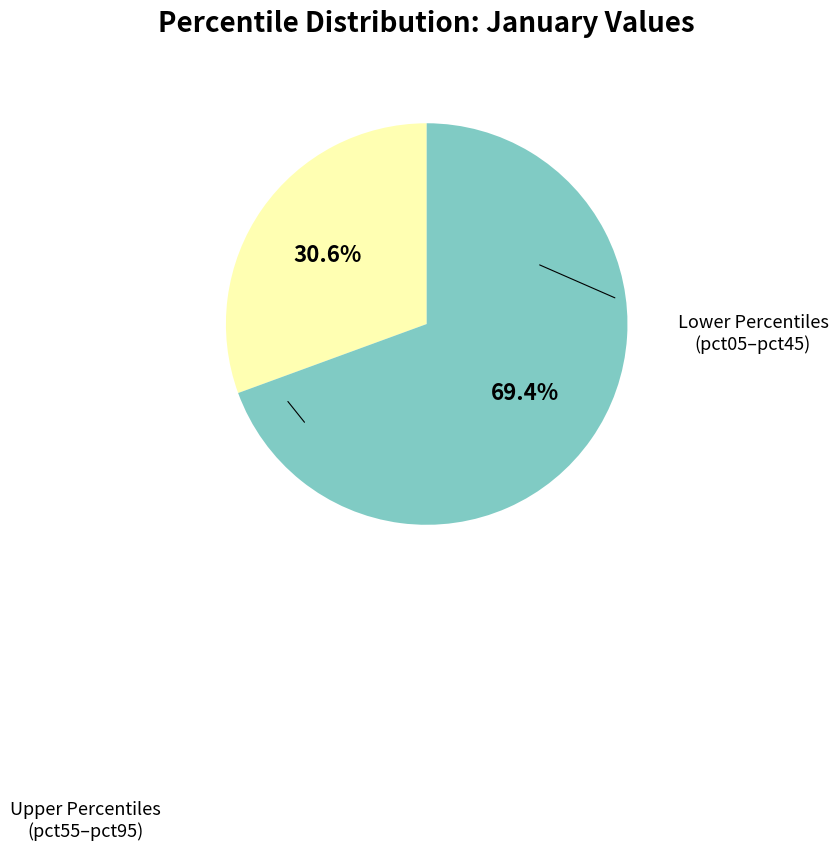

Is there a majority slice in this chart?

Yes